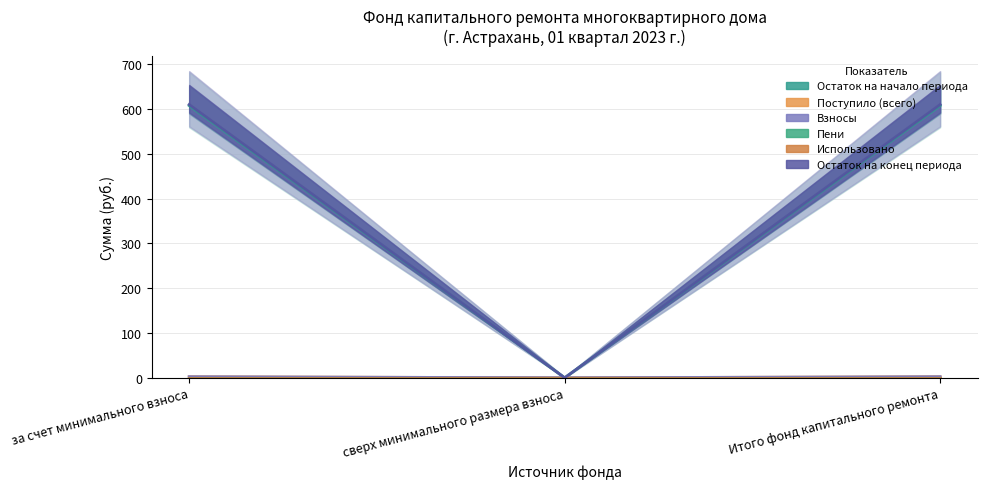

What is the approximate value of Взносы at Итого фонд капитального ремонта?

2.4